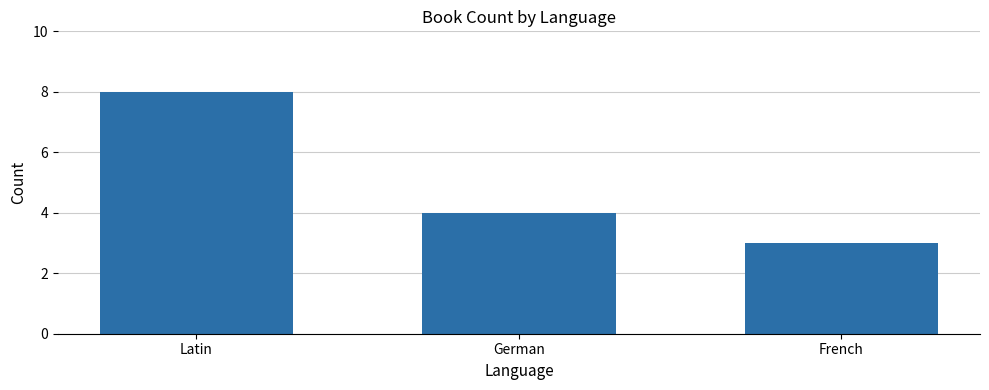

What is the difference between the second highest and minimum values?

1